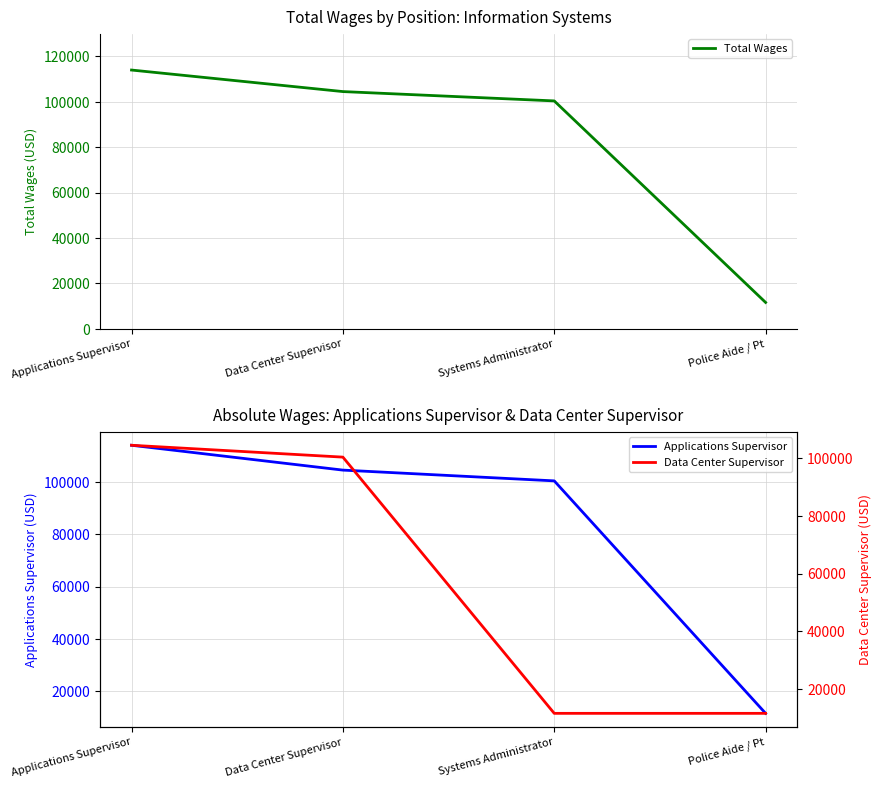

What is the difference between the highest and lowest values at Data Center Supervisor?

4114